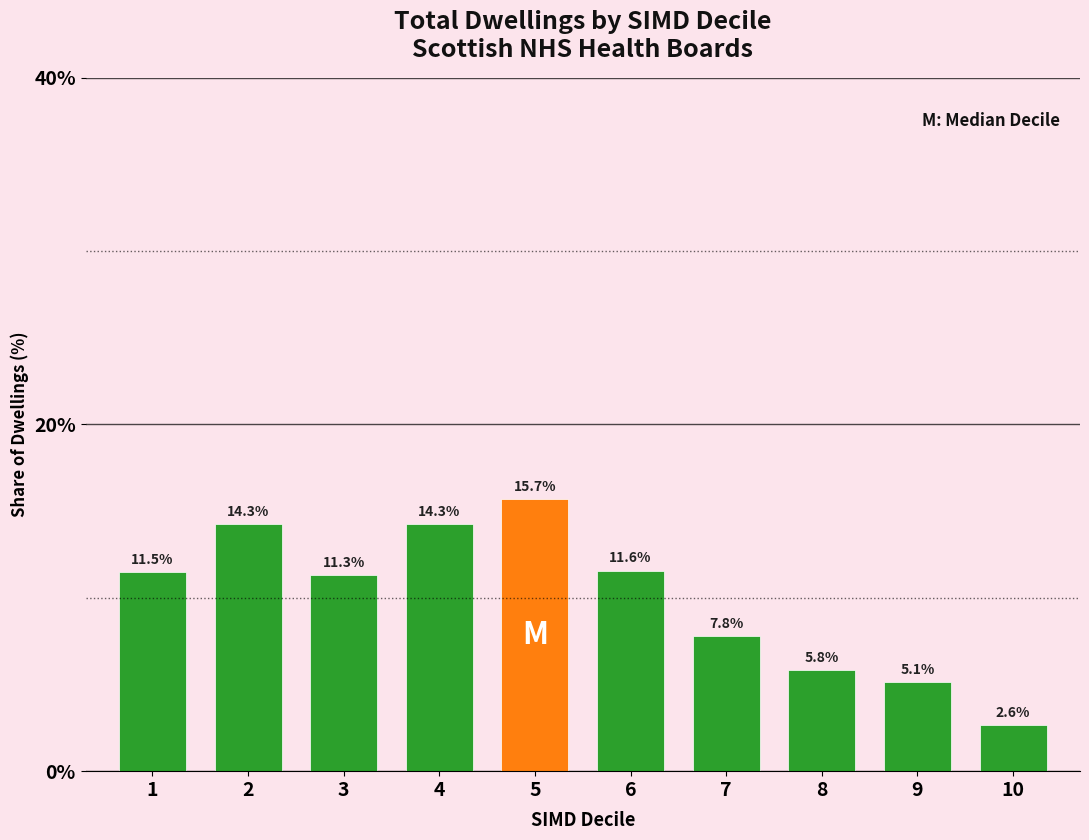

Reading left to right, transcribe all the data shown in this chart.

11.5	14.3	11.3	14.3	15.7	11.6	7.8	5.8	5.1	2.6